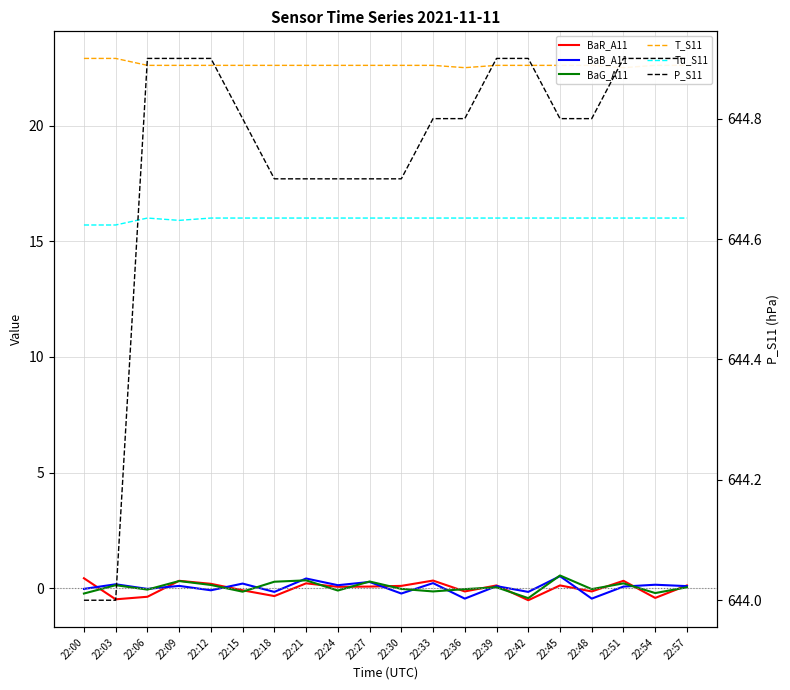

What is the sum of the BaR_A11 values at 22:42 and 22:09?

-0.2